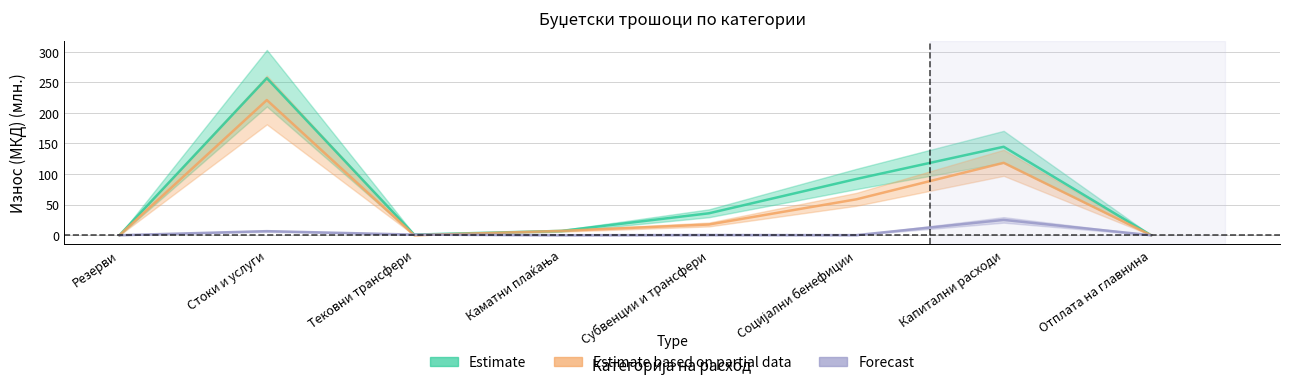

What are all the series names shown in the legend?

Estimate, Estimate based on partial data, Forecast